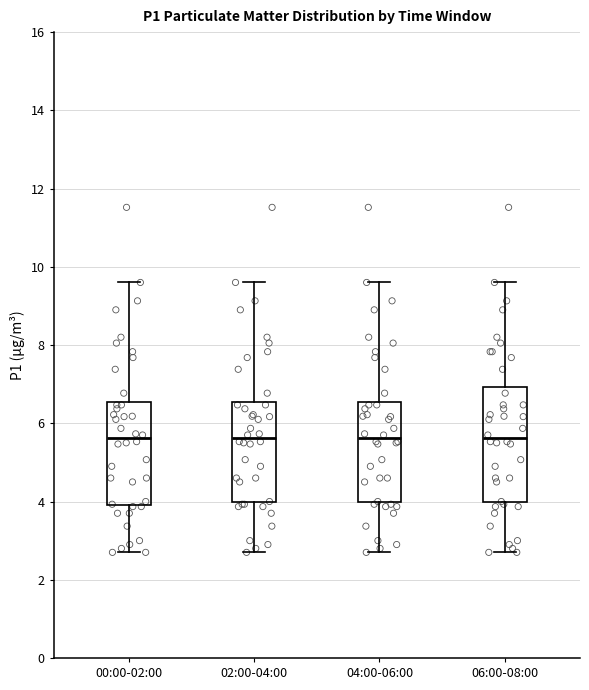

Reading left to right, transcribe this box plot: for each box, give where its median line is, the range the box spans, and where its two whiskers end, as read against the y-axis. The values are not printed on the chart, so give them approximately, as read against the axis.

00:00-02:00: median 5.6, box 4.0 to 6.6, whiskers 2.8 to 9.6
02:00-04:00: median 5.6, box 4.0 to 6.6, whiskers 2.8 to 9.6
04:00-06:00: median 5.6, box 4.0 to 6.6, whiskers 2.8 to 9.6
06:00-08:00: median 5.6, box 4.0 to 7.0, whiskers 2.8 to 9.6